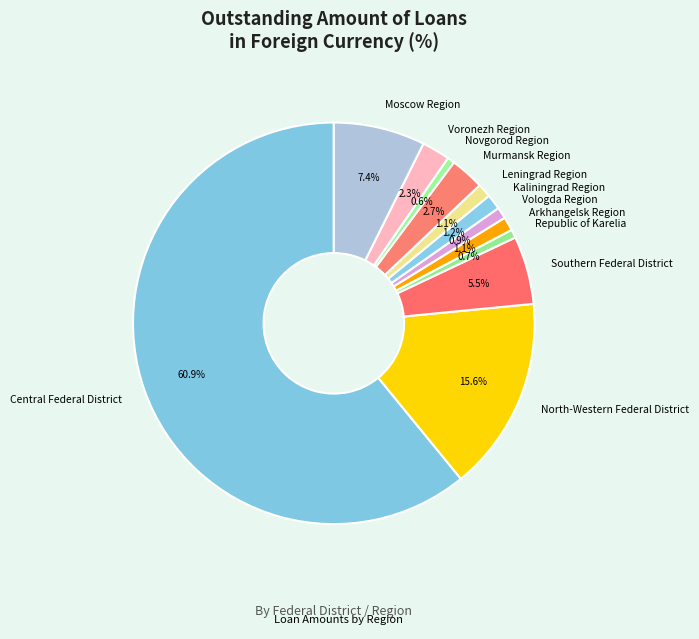

How many segments does this pie chart have?

12